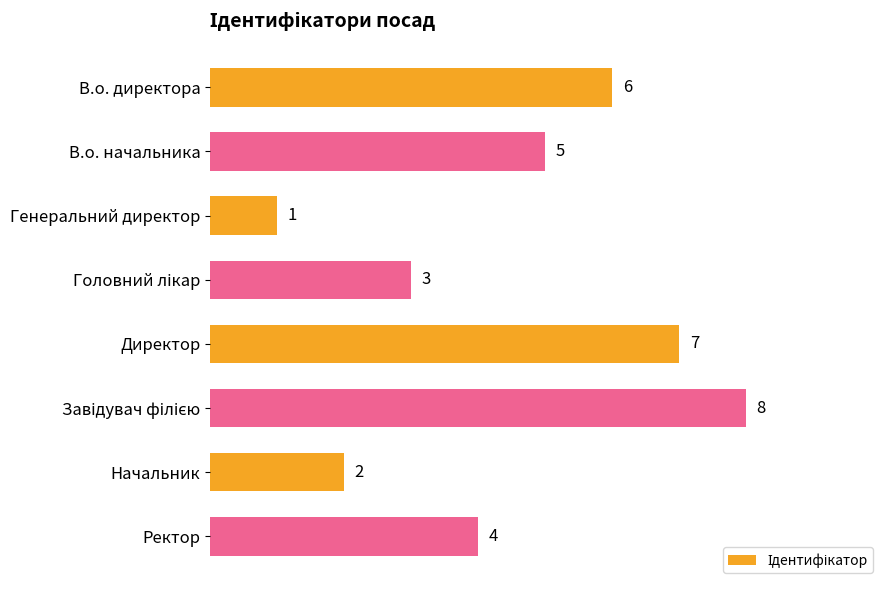

Which category has the lowest value across all series?

Генеральний директор